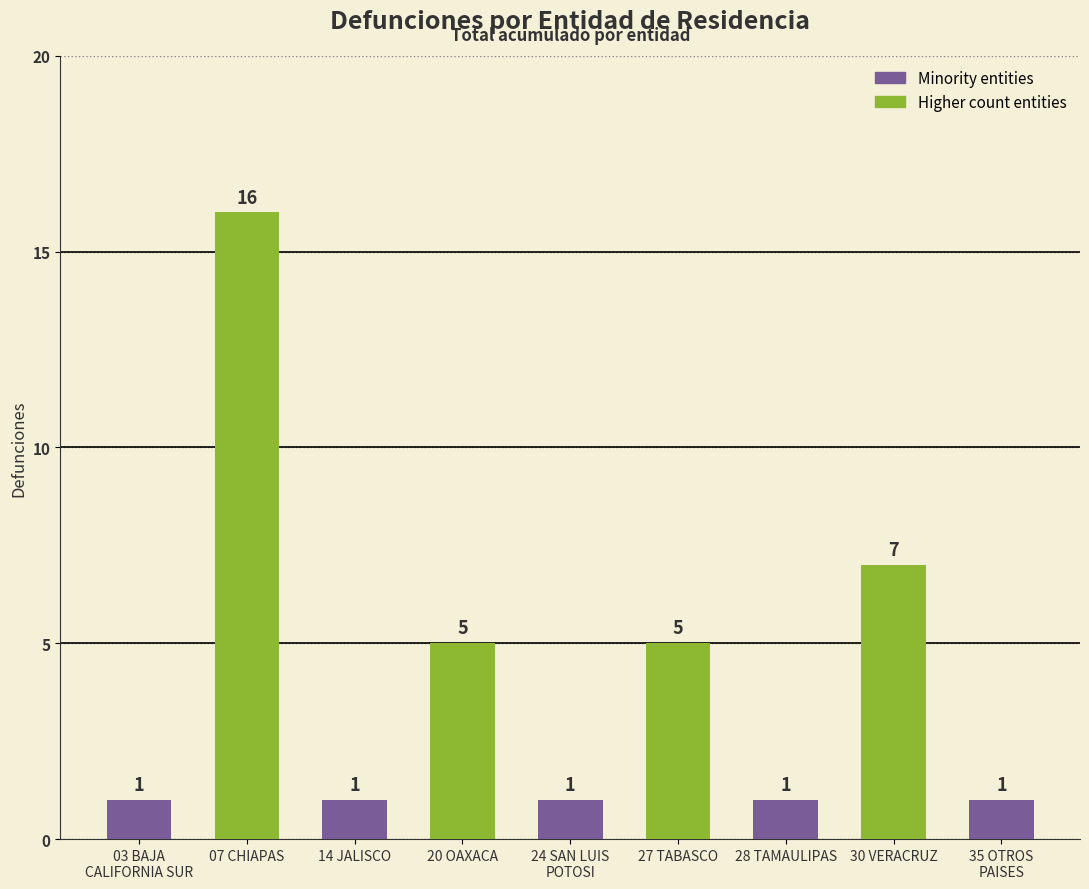

Between 30 VERACRUZ and 20 OAXACA, which is larger?

30 VERACRUZ